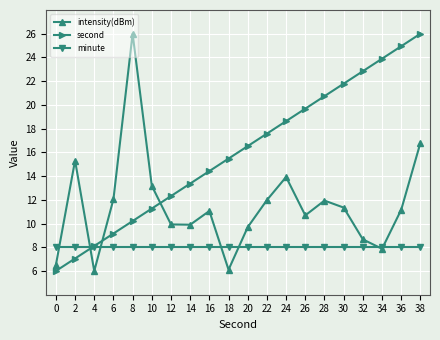

The value of second at 24 is 18.6. True or false?

True